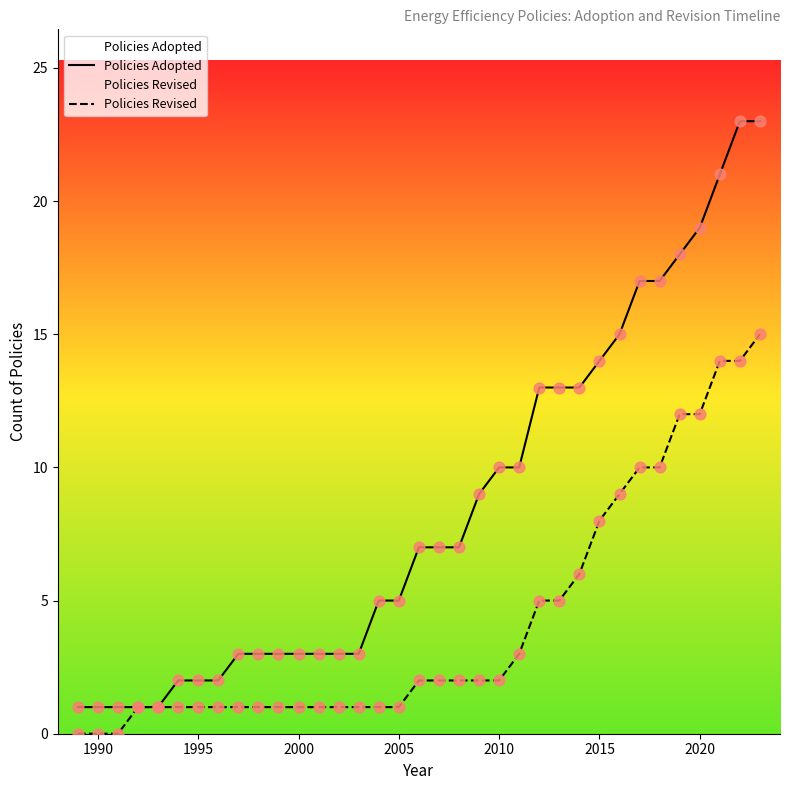

Which series has the largest Y range (max minus min)?

Policies Adopted